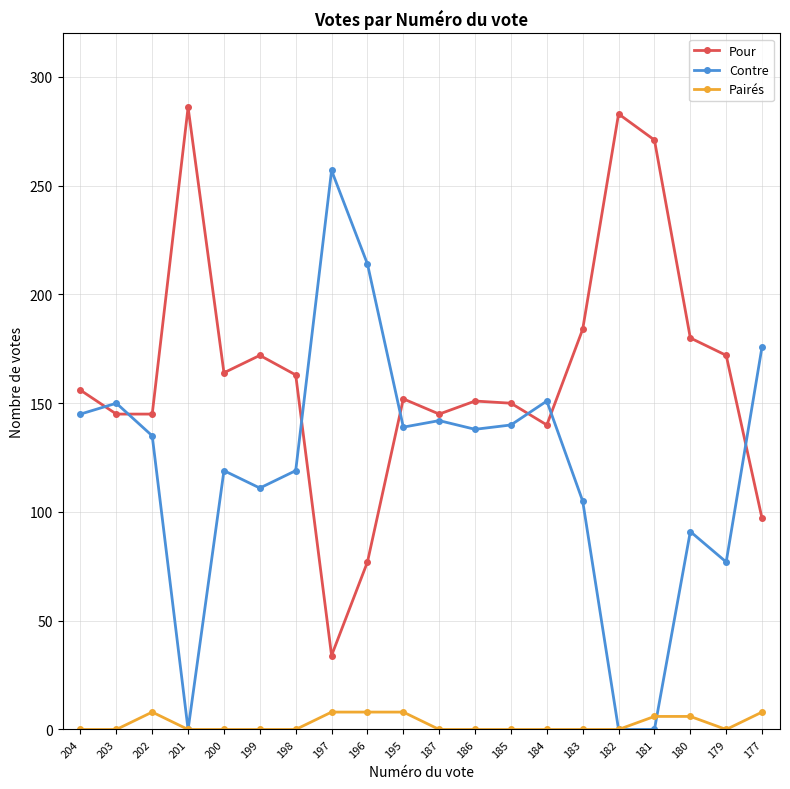

Rank the series by their average value, from highest to lowest.

Pour, Contre, Pairés